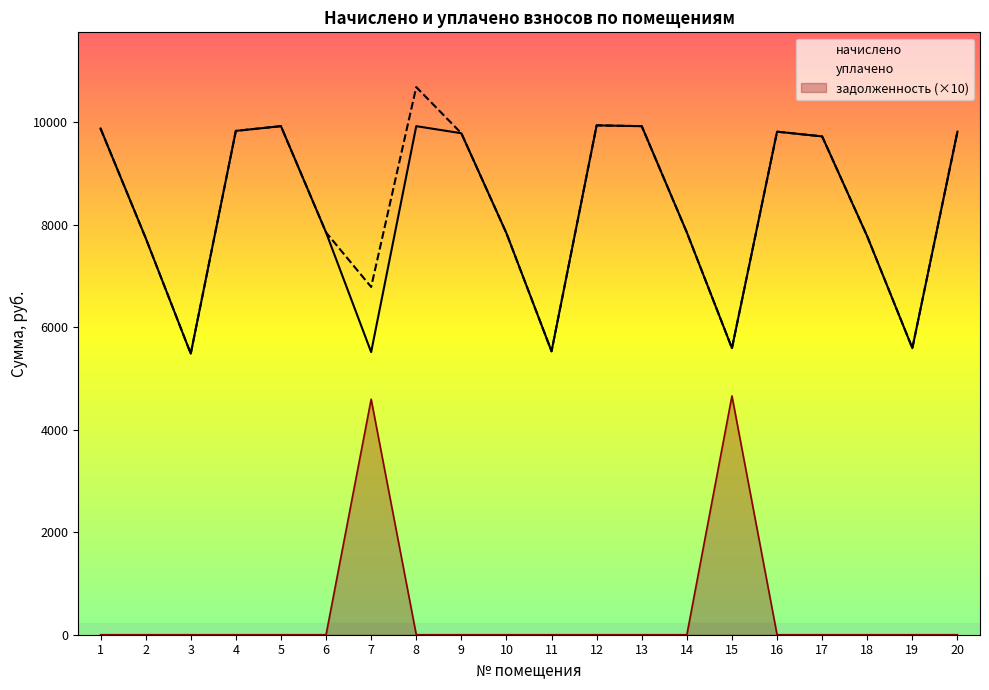

Which series has the largest total across all categories?

уплачено